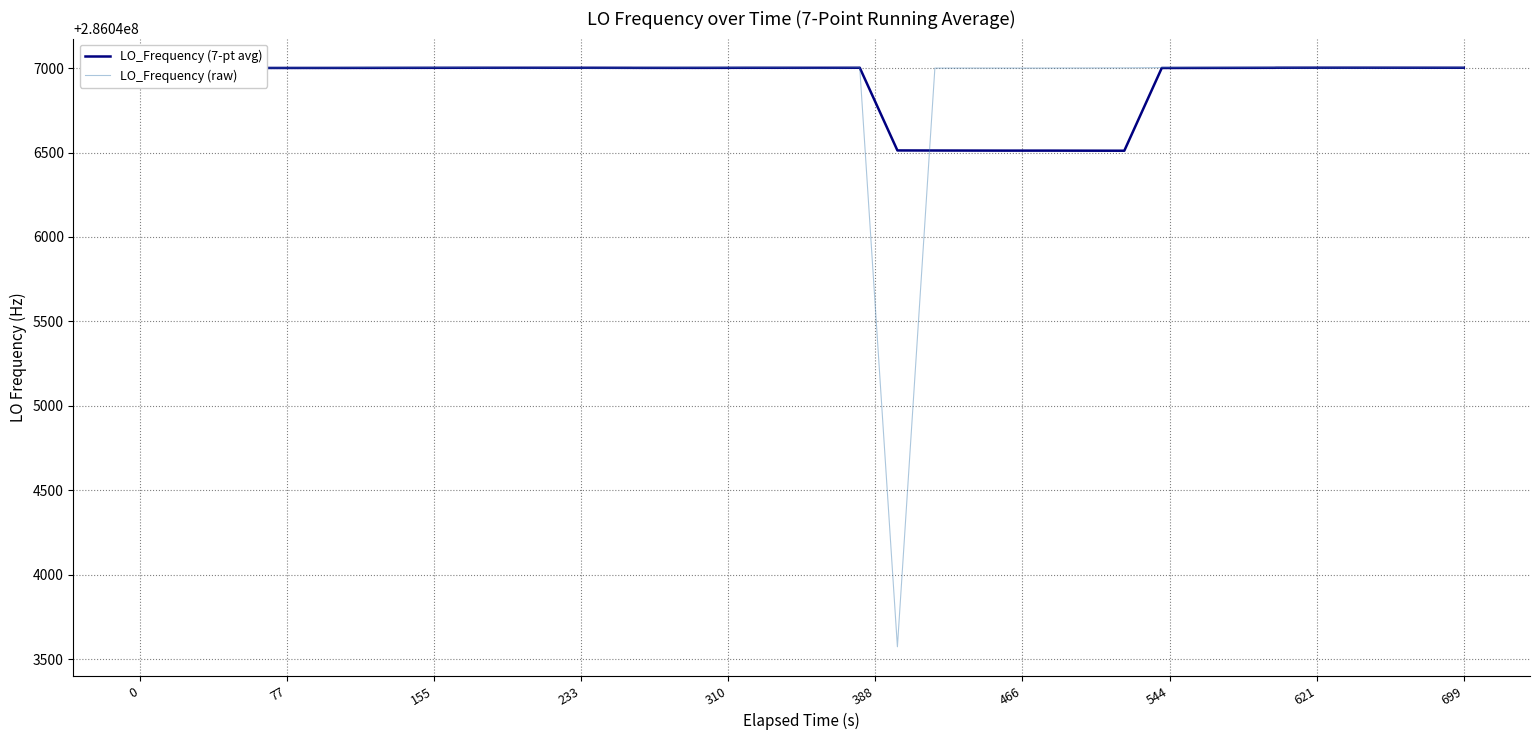

What is the maximum value for LO_Frequency (raw)?

286047003.2